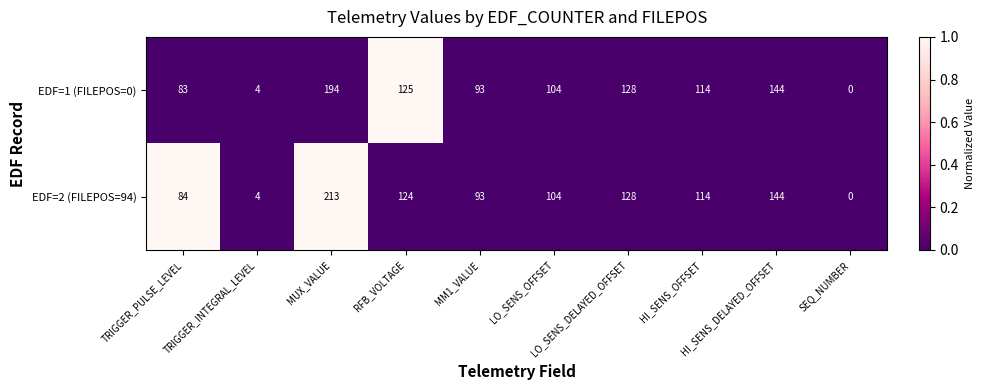

Which label corresponds to the smallest value in the chart?

SEQ_NUMBER